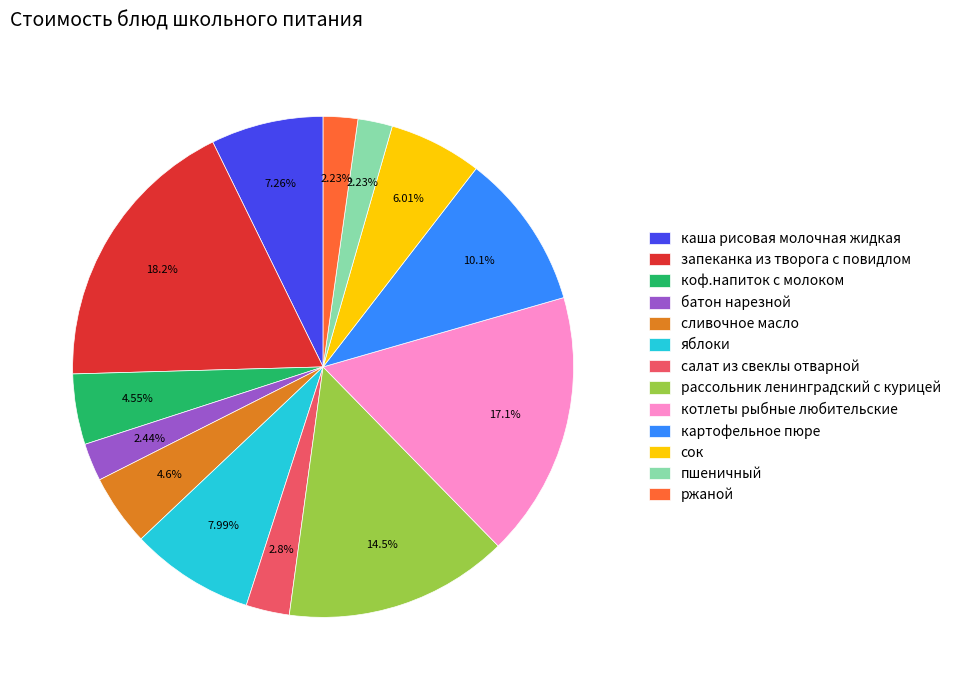

What percentage is the салат из свеклы отварной slice, to the nearest percent?

3%